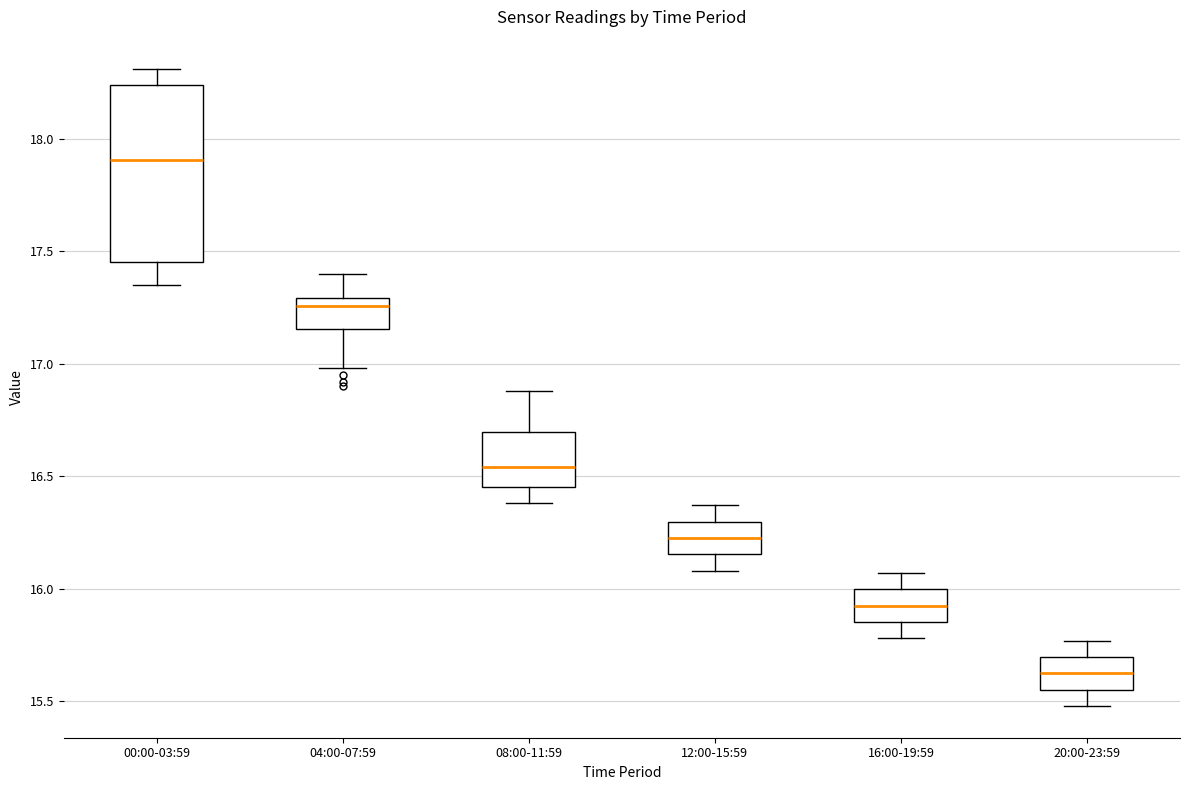

Reading left to right, read every box against the y-axis: the position of its median line, the range the box covers, and the ends of its whiskers. The values are not printed on the chart, so give them approximately, as read against the axis.

00:00-03:59: median 17.90, box 17.45 to 18.25, whiskers 17.35 to 18.30
04:00-07:59: median 17.25, box 17.15 to 17.30, whiskers 17.00 to 17.40
08:00-11:59: median 16.55, box 16.45 to 16.70, whiskers 16.40 to 16.90
12:00-15:59: median 16.25, box 16.15 to 16.30, whiskers 16.10 to 16.35
16:00-19:59: median 15.95, box 15.85 to 16.00, whiskers 15.80 to 16.05
20:00-23:59: median 15.65, box 15.55 to 15.70, whiskers 15.50 to 15.75